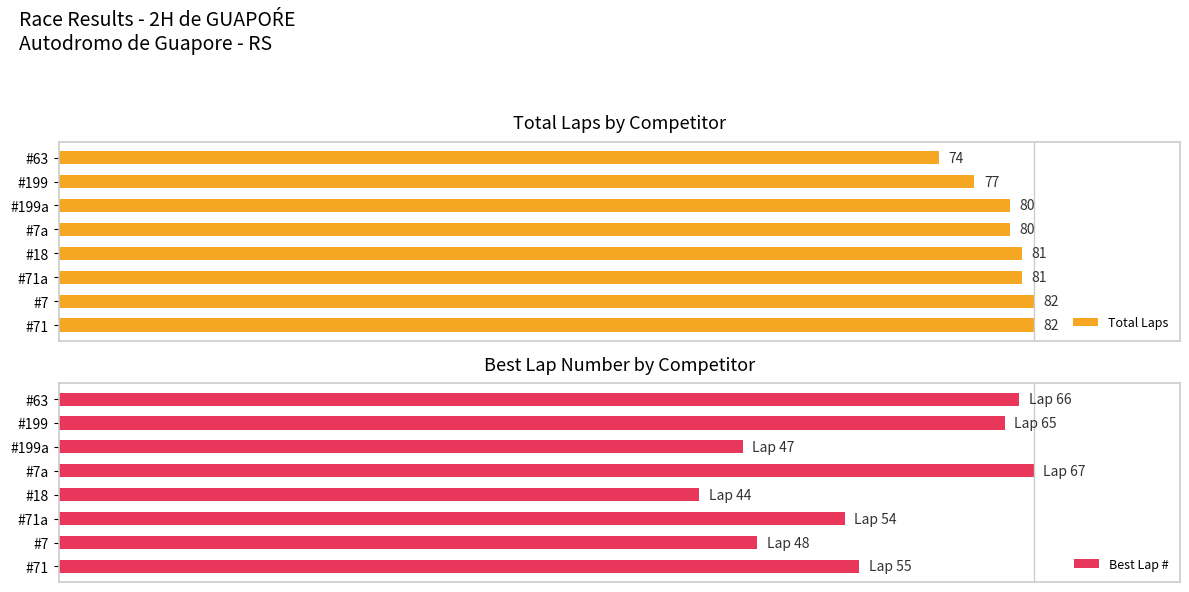

Does the chart contain any negative values?

No